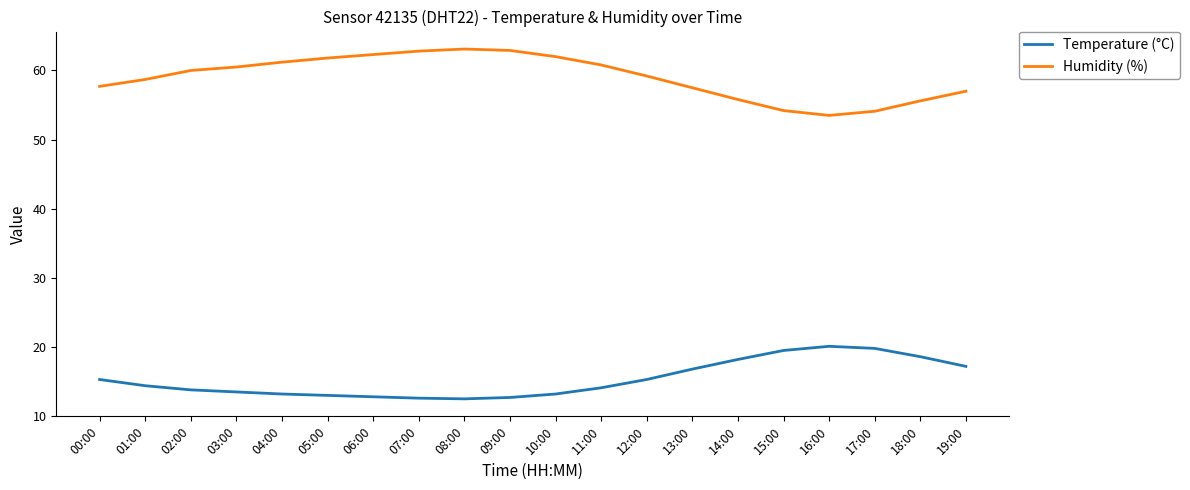

What is the sum of the Temperature (°C) values at 14:00 and 19:00?

35.4